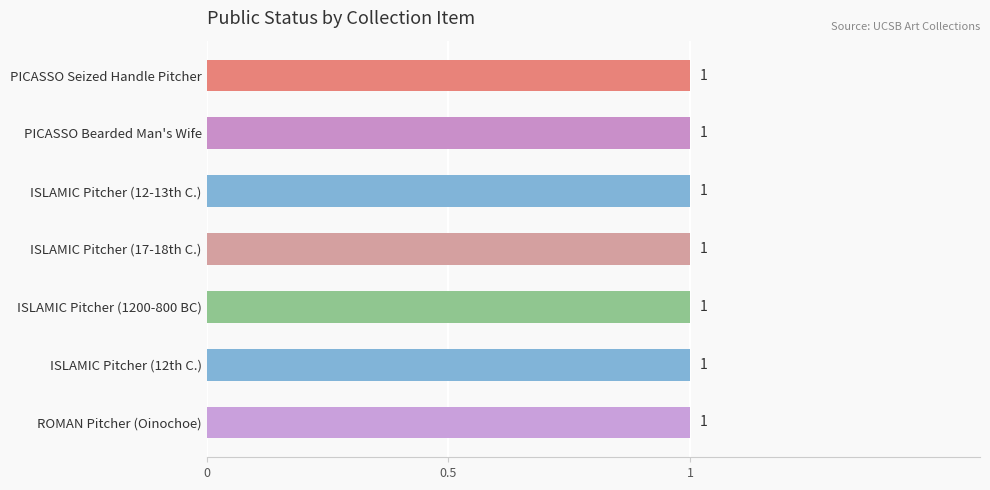

Which series changed the most between Sculpture and Mixed Media (Picasso Pitcher) and The Arts of the Middle East (Kashan Pitcher)?

public